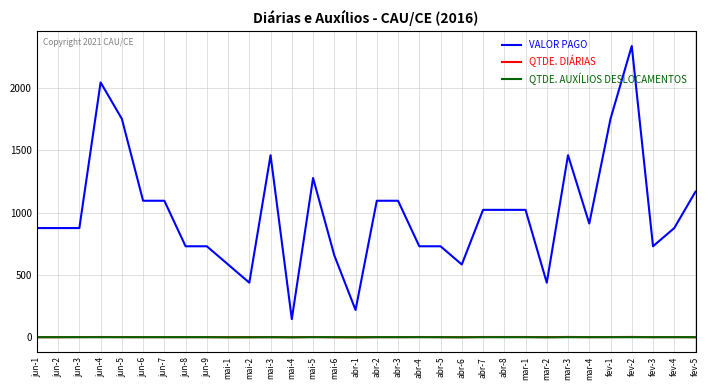

Between jun-2 and mai-2, which series saw the biggest shift?

VALOR PAGO